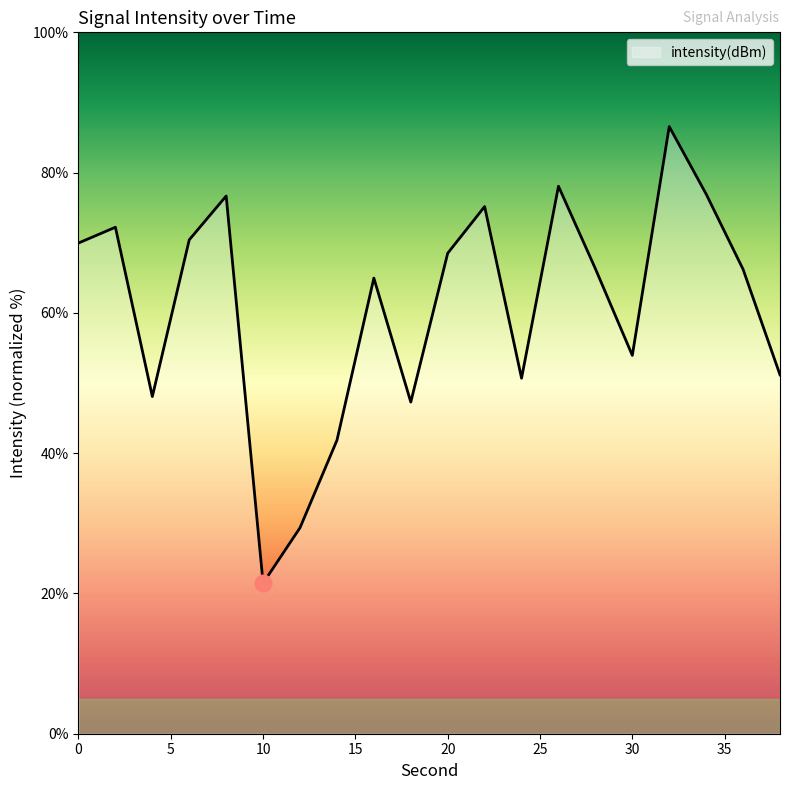

What is the maximum value shown in the chart?

86.6